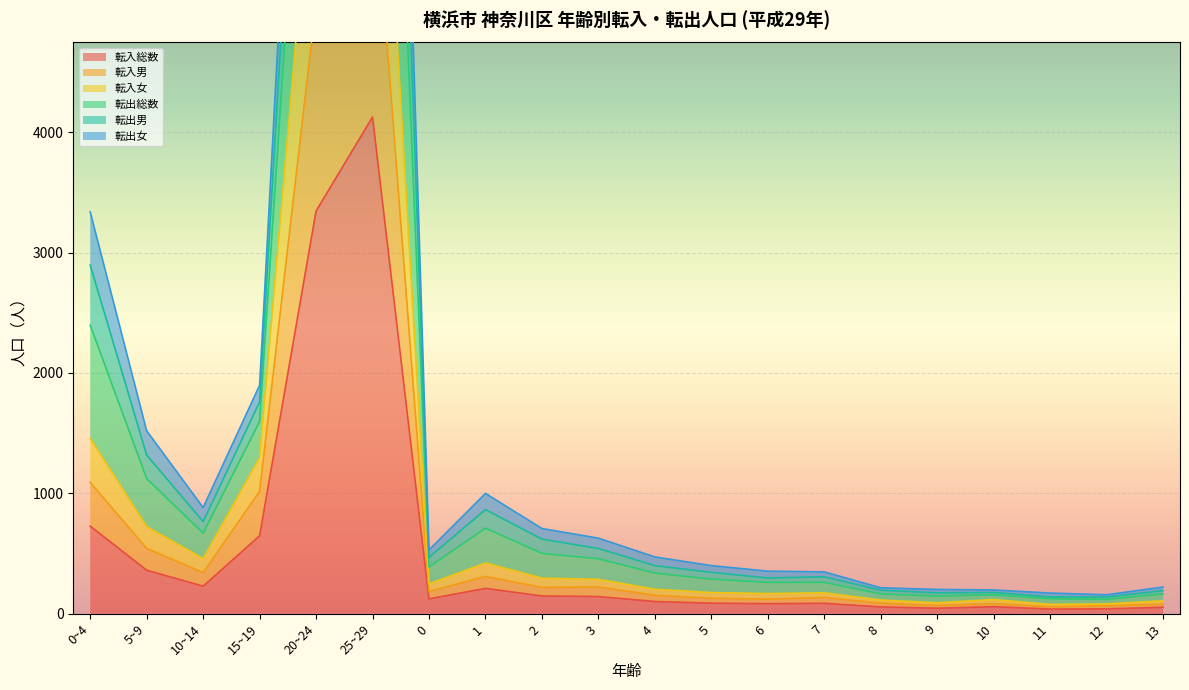

How many data points does each series have?

20